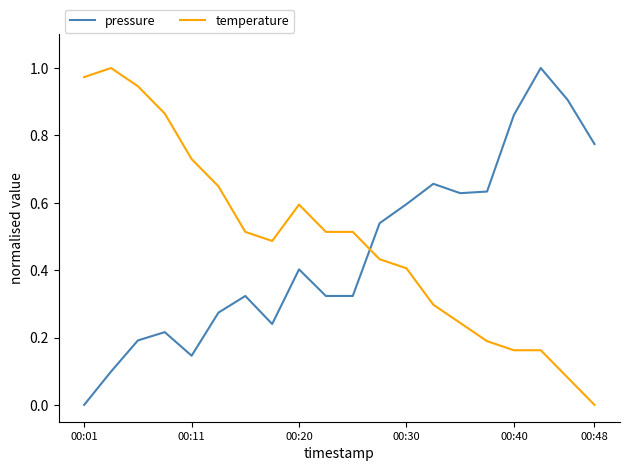

How many times do temperature and pressure cross each other?

1